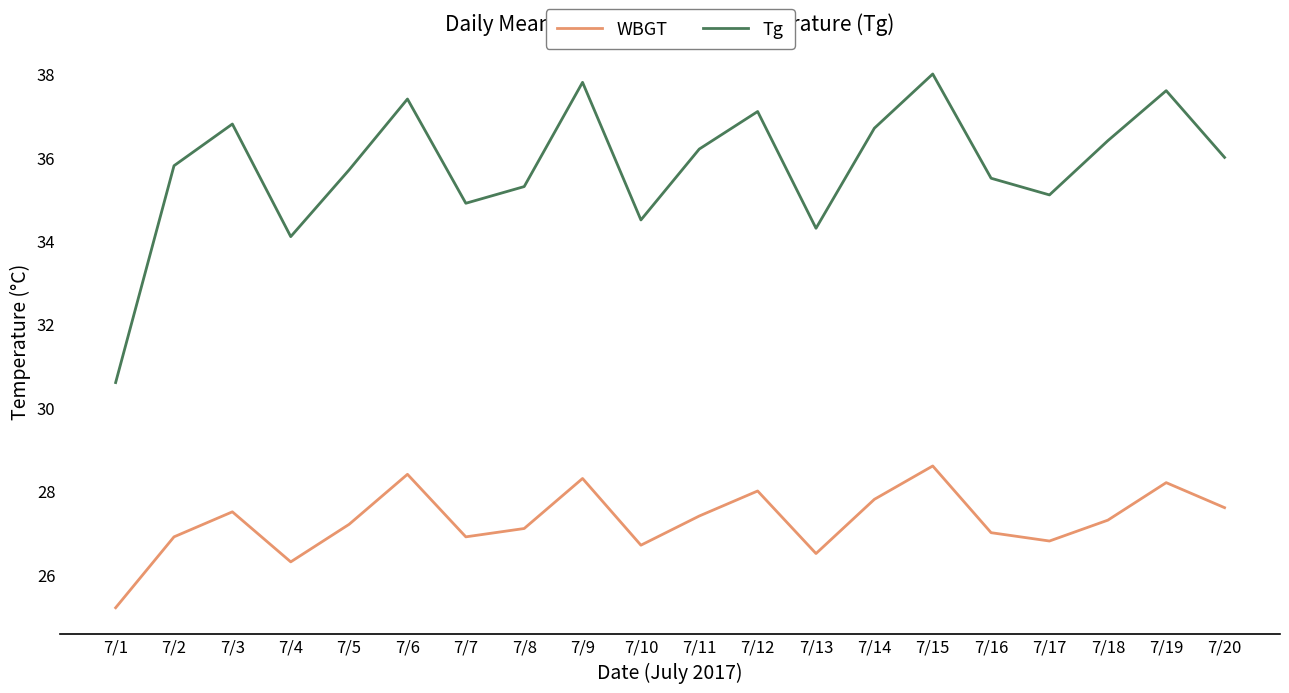

Which series changed the most between 7/1 and 7/15?

Tg